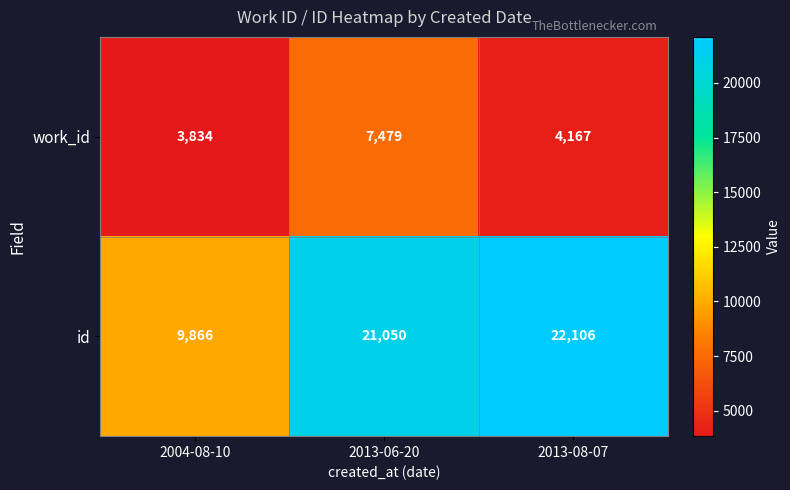

What is the sum of all work_id values?

15480